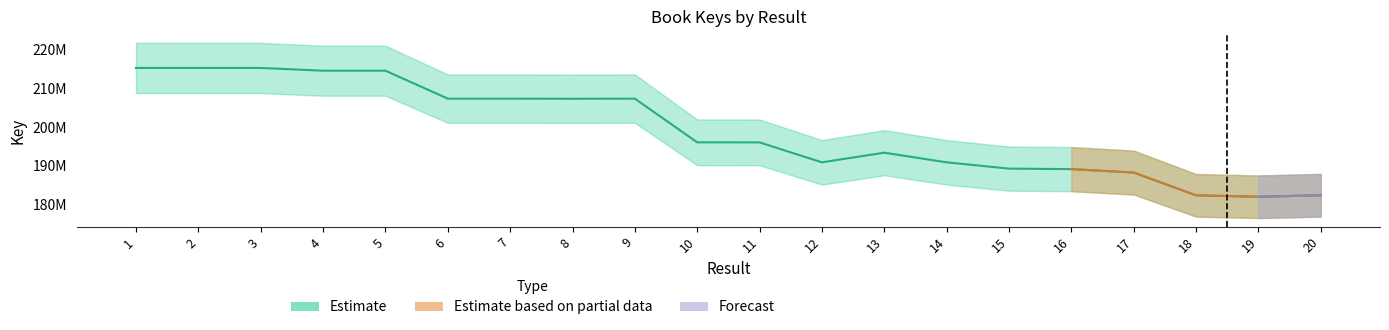

Reading left to right, what are all the values shown in this chart?

215191524	215188088	215187733	214484057	214484304	207296234	207295000	207269429	207292938	196064168	196051708	190922056	193400806	190920568	189307118	189170647	188290353	182438155	182069985	182454346